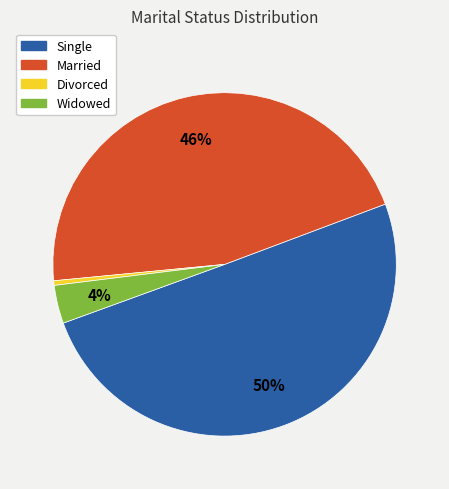

To the nearest percent, what percentage of the pie is Widowed?

4%